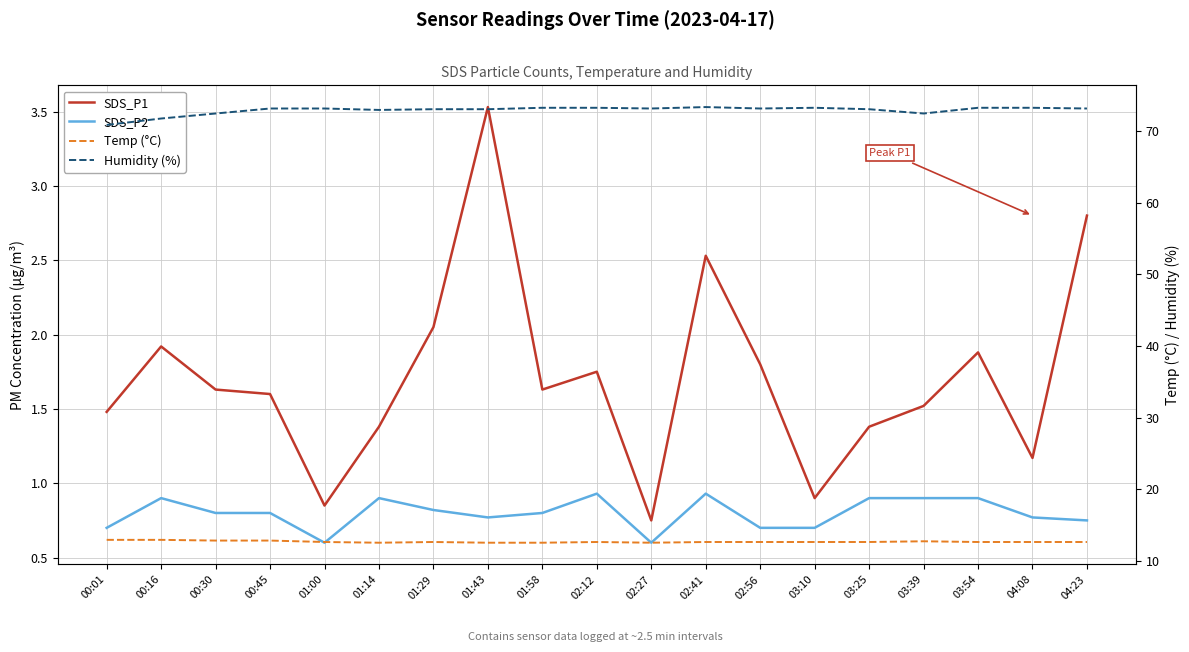

True or false: Temp (°C) has a value of 12.8 at 00:30.

True